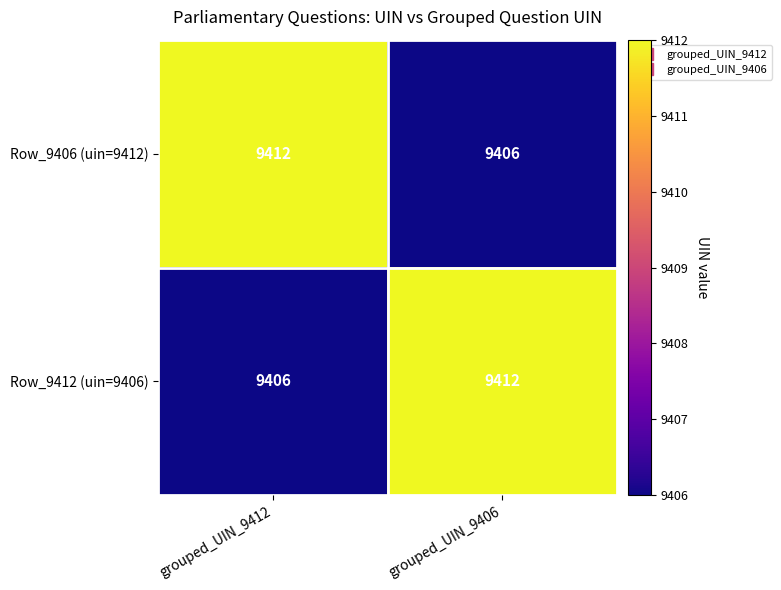

Rank the categories by Row_9406 (uin=9412) value from highest to lowest.

grouped_UIN_9412, grouped_UIN_9406